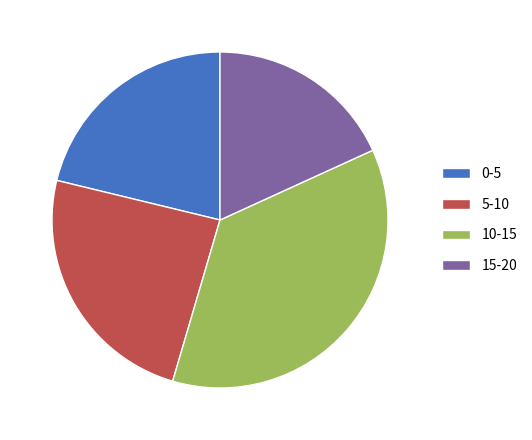

Does any single category account for the majority?

No